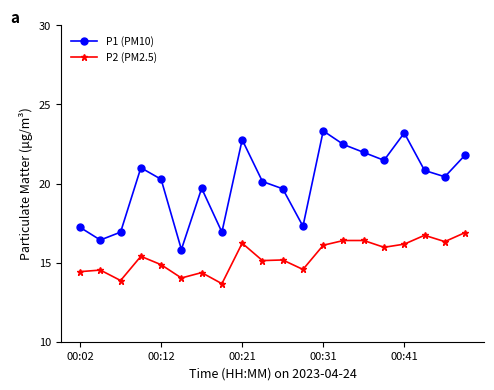

How many categories are shown in the chart?

20